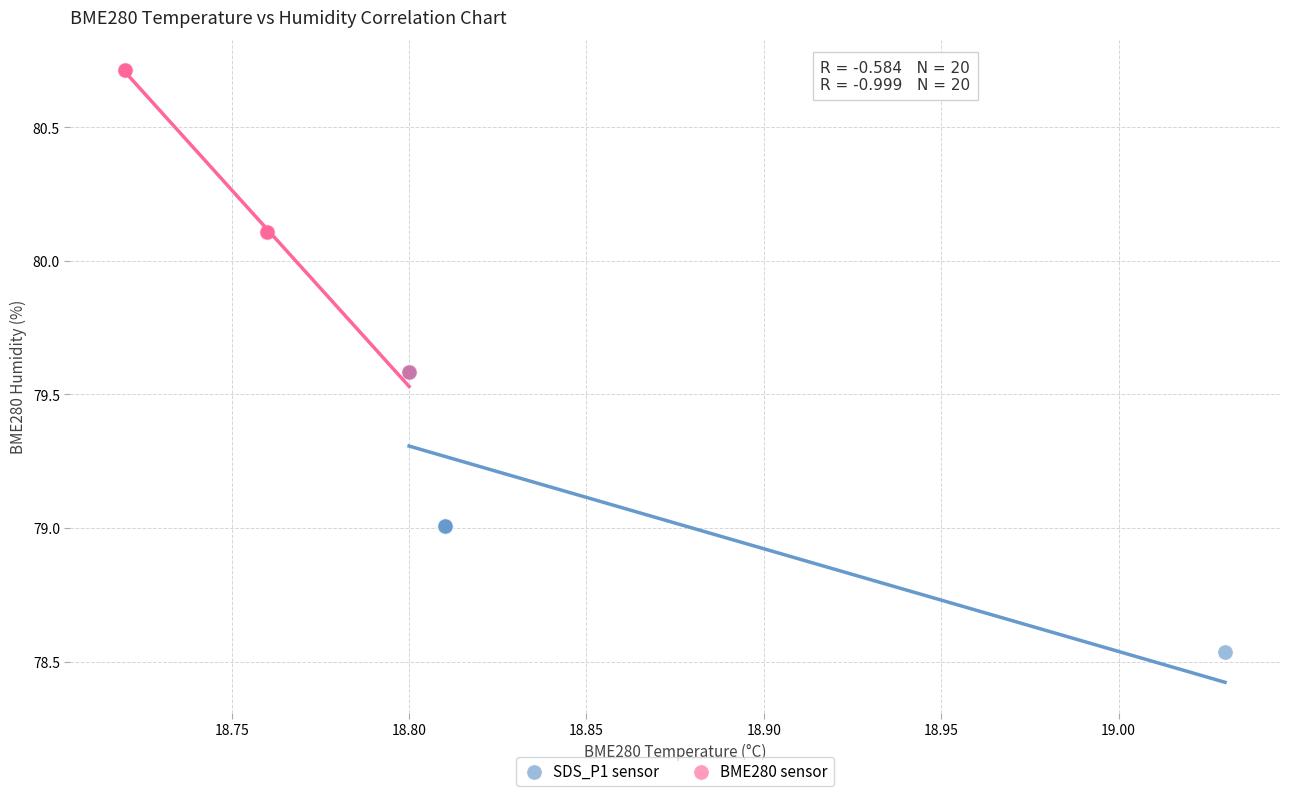

Which series has the widest spread of Y values?

BME280 sensor